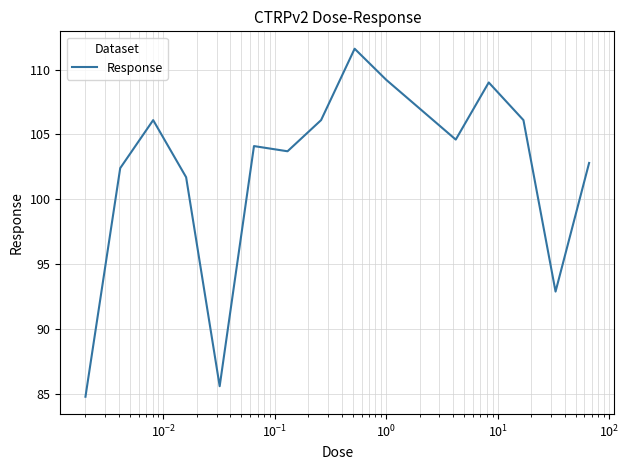

How many interior local peaks (higher than both neighbors) does the data have?

4